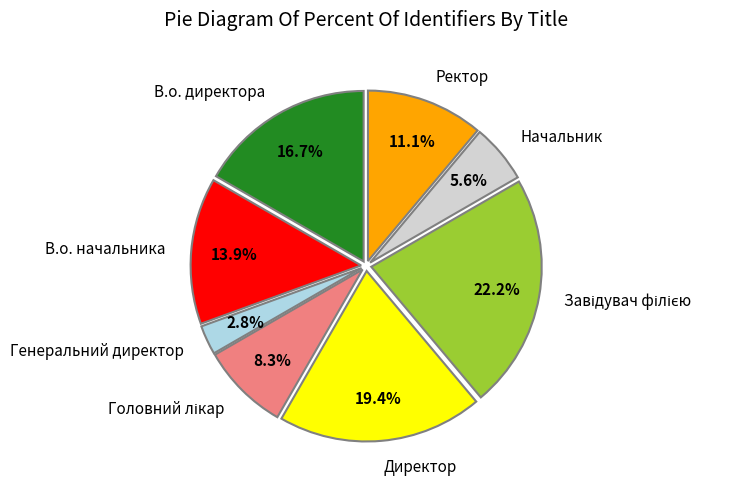

Count the number of slices in the pie.

8